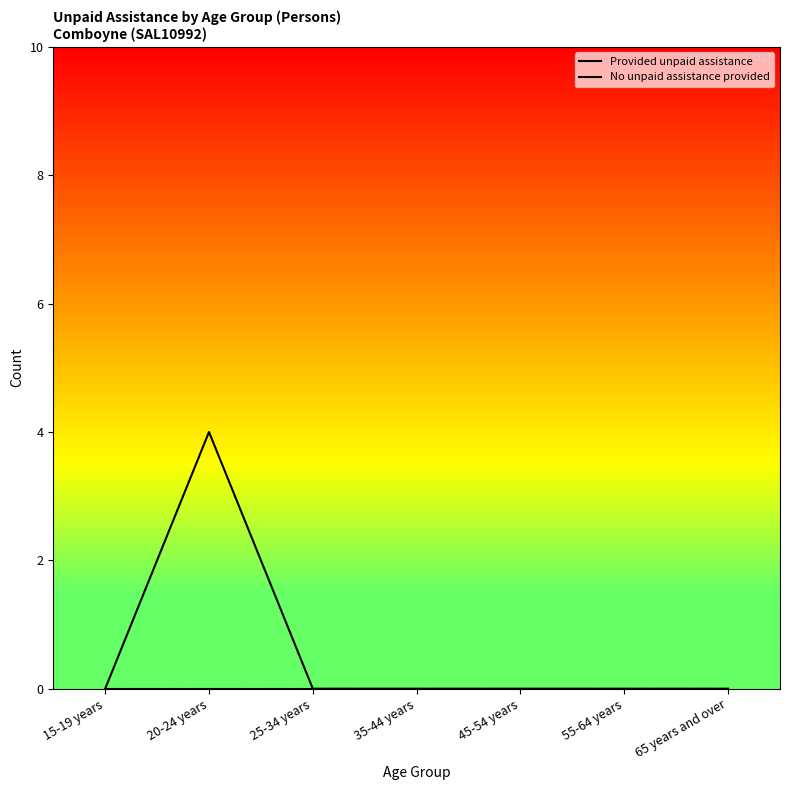

Read the No unpaid assistance provided value at 20-24 years.

4